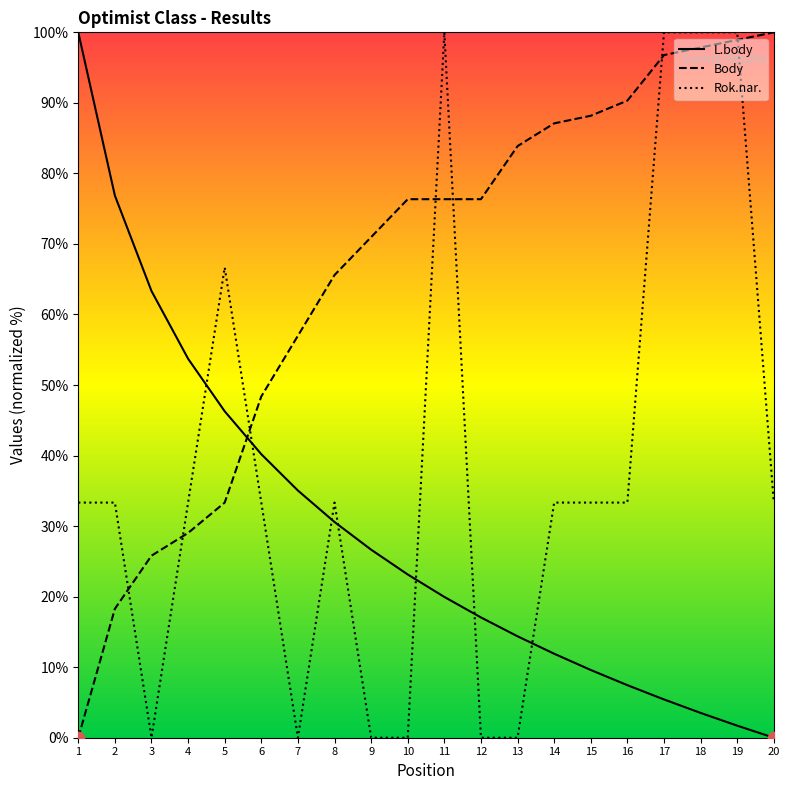

Which series changed the most between 4 and 20?

Body